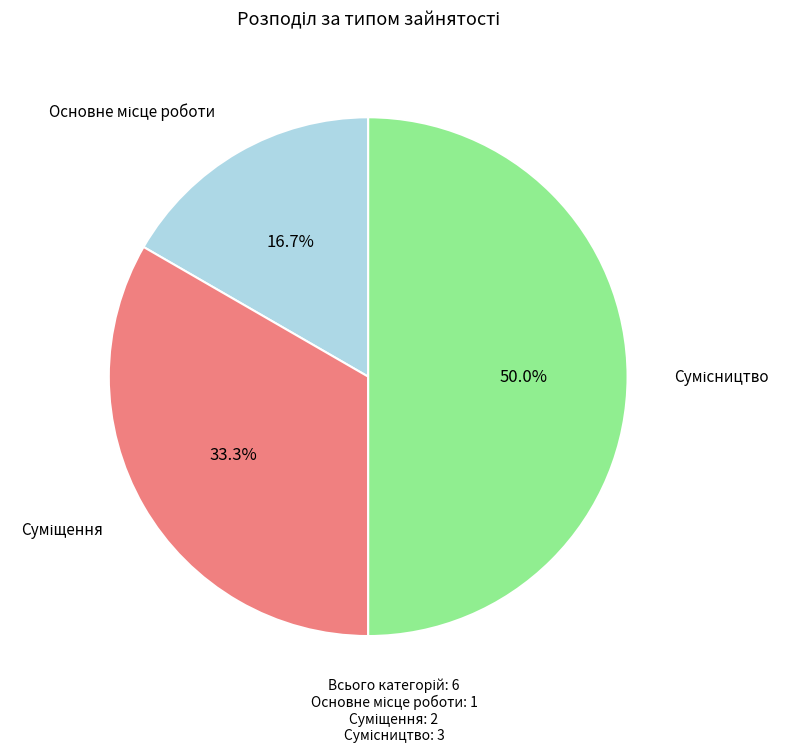

The Основне місце роботи slice represents 26% of the pie. True or false?

False